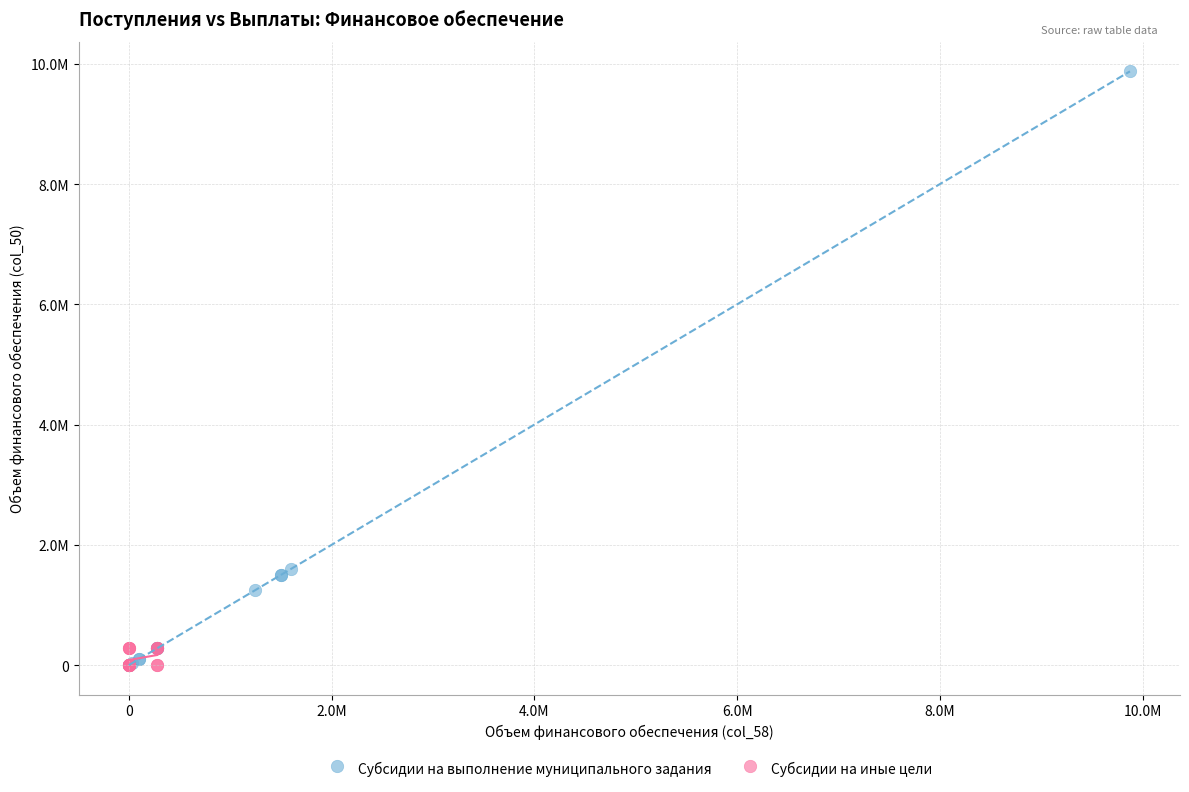

What are all the series names shown in the legend?

Субсидии на выполнение муниципального задания, Субсидии на иные цели